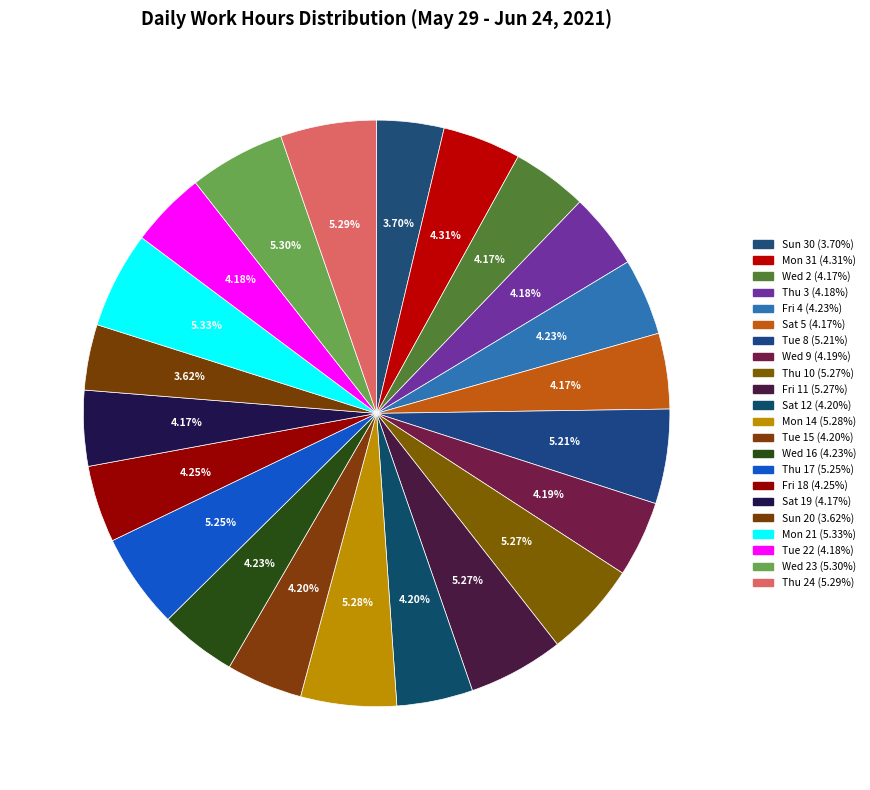

How many segments does this pie chart have?

22